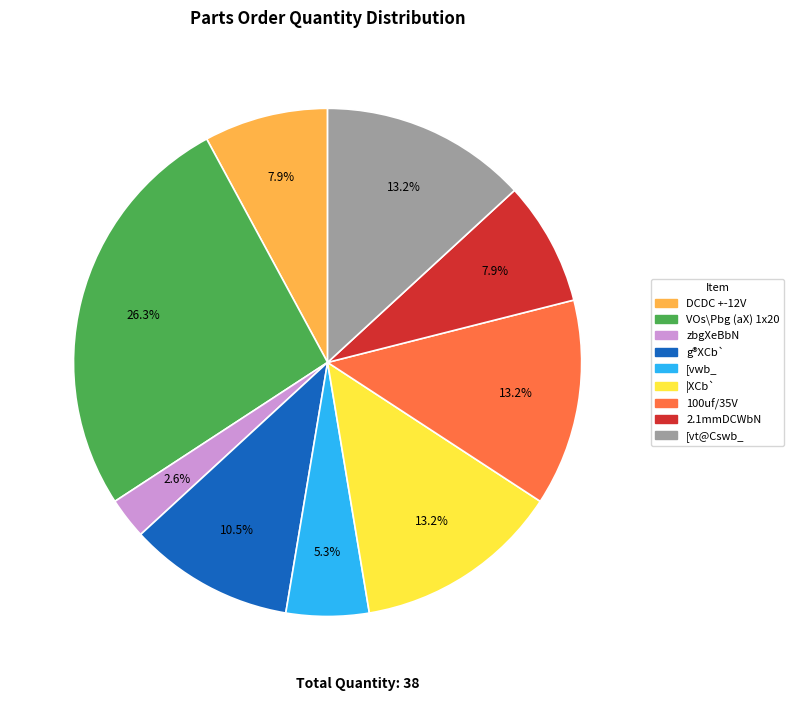

Is the sum of g®XCb` and |XCb` greater than half?

No